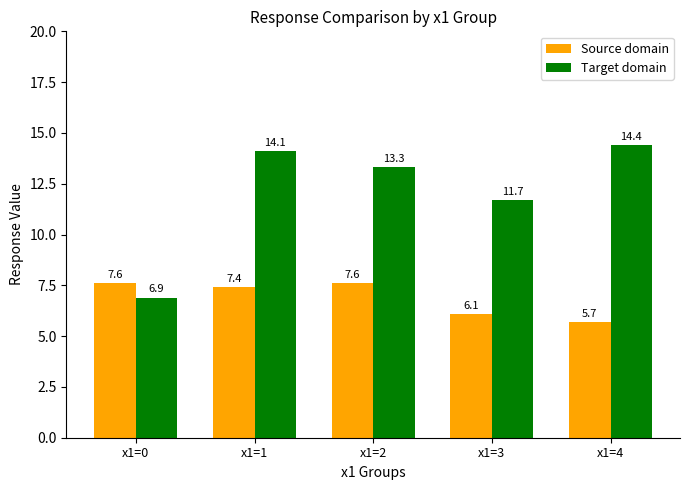

Which series changed the most between x1=0 and x1=4?

Target domain